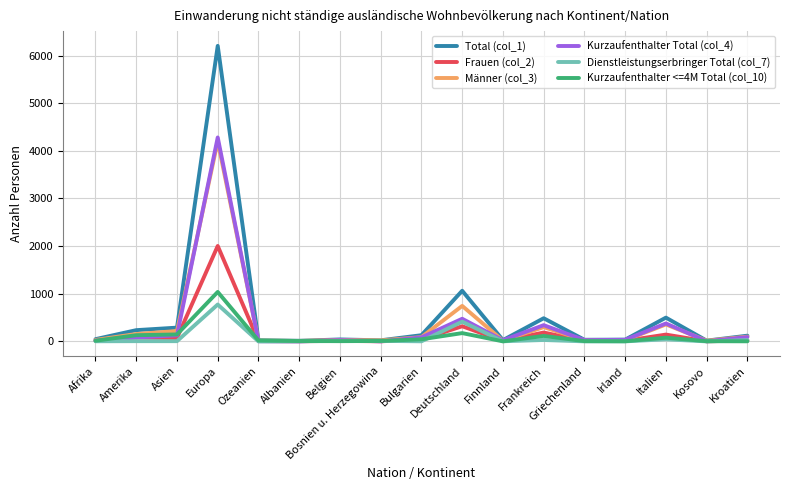

What is the average value of the Dienstleistungserbringer Total (col_7) series?

78